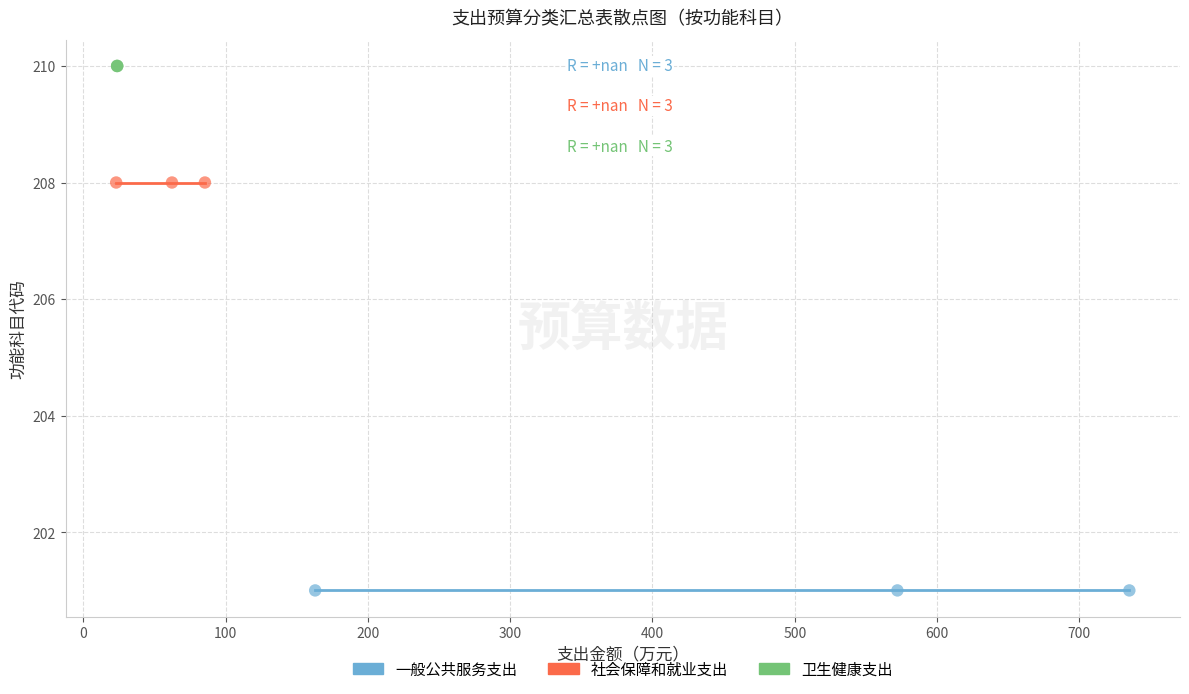

Which series reaches the minimum Y coordinate?

一般公共服务支出